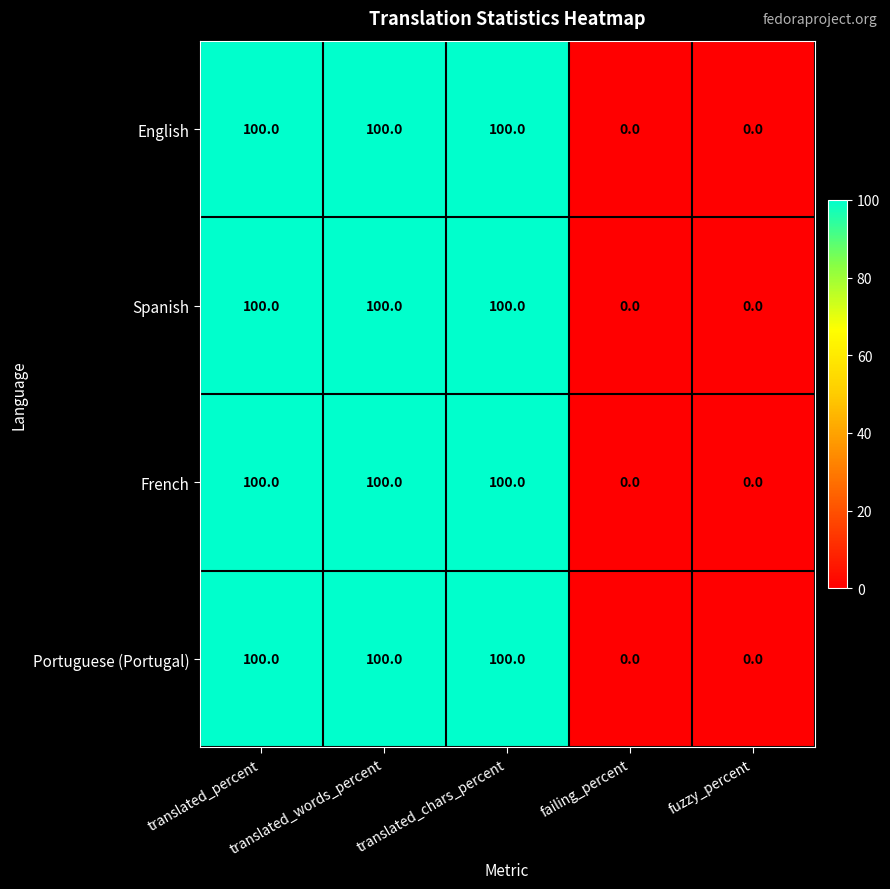

At how many categories does at least one series exceed 99?

3